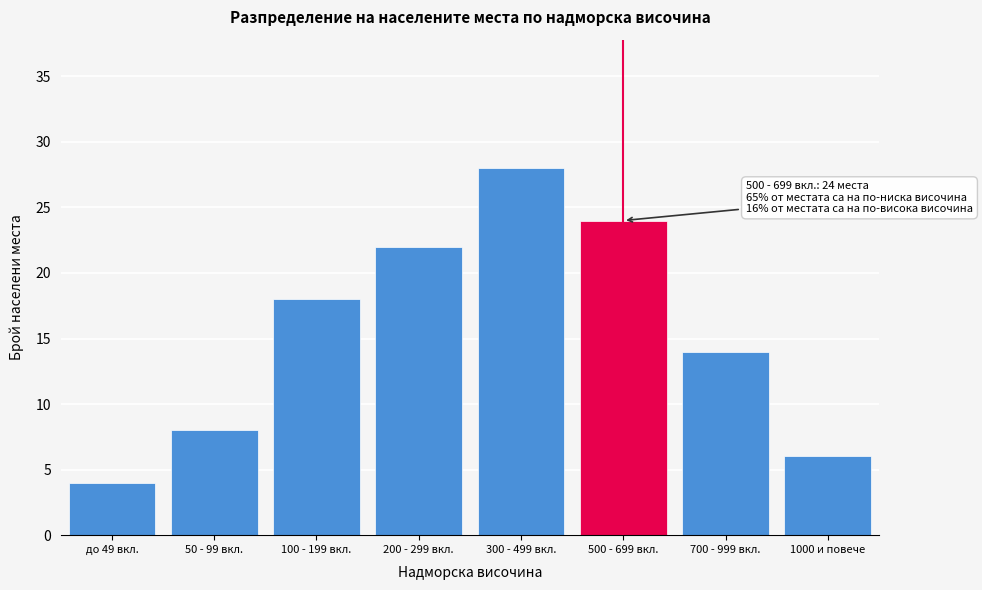

Reading left to right, transcribe all the data shown in this chart.

4	8	18	22	28	24	14	6